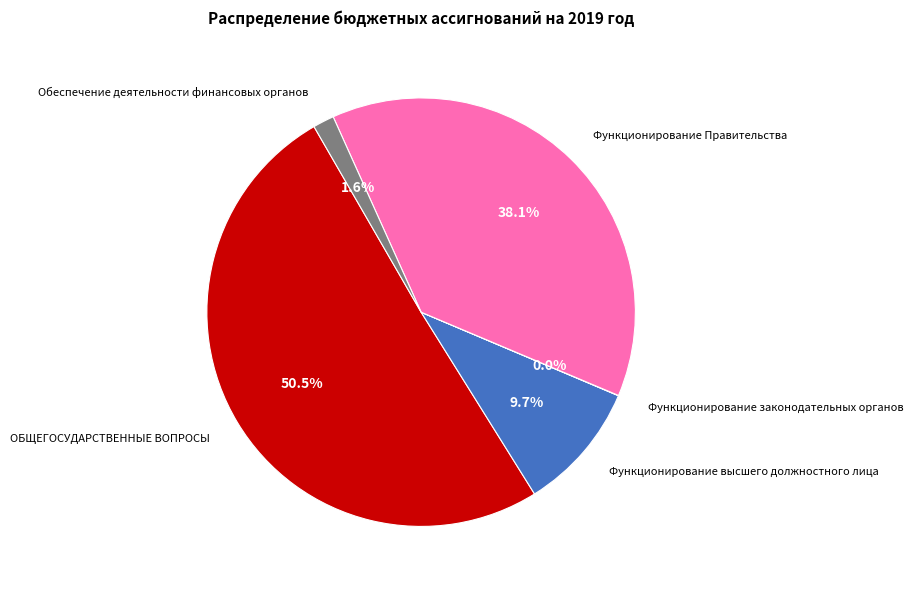

To the nearest percent, what portion does Функционирование высшего должностного лица represent?

10%